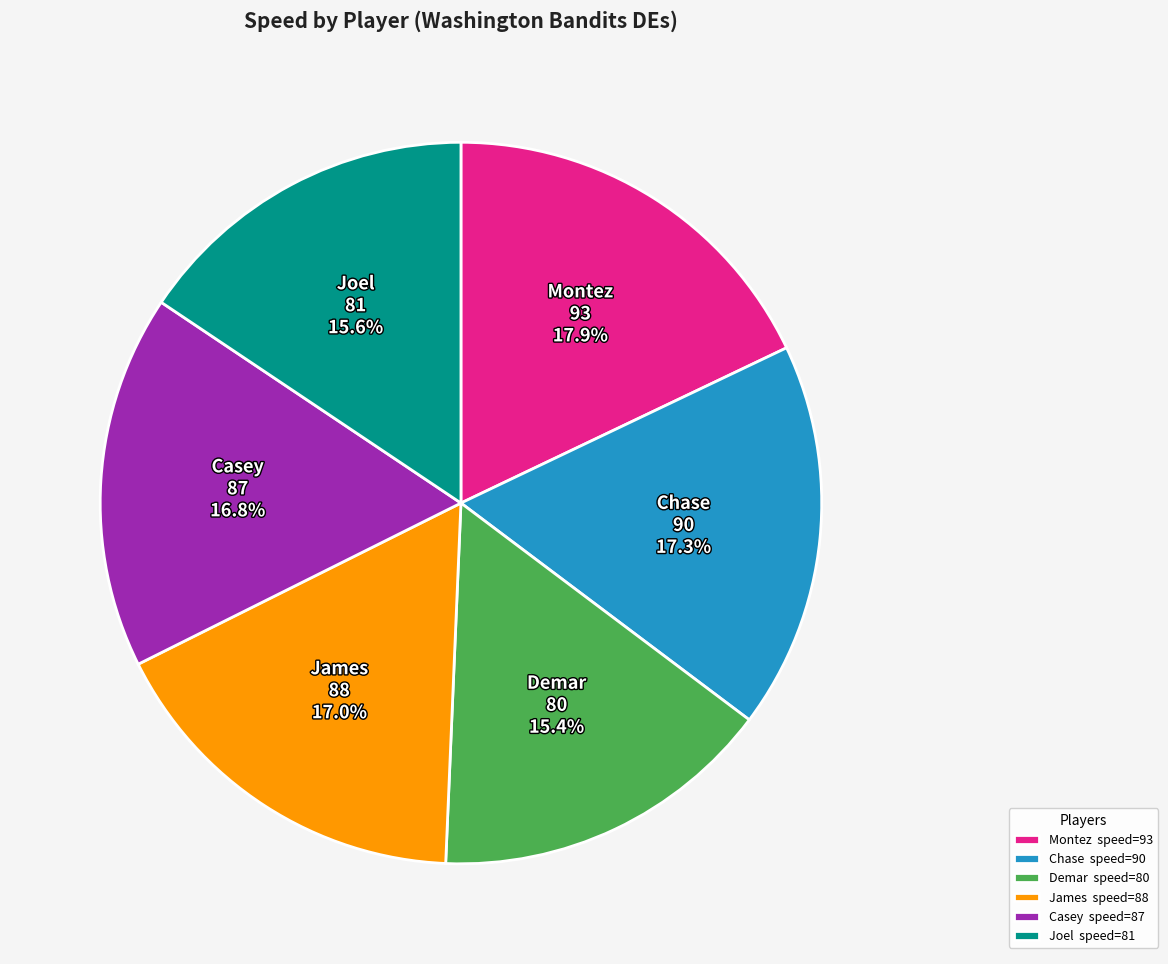

What is the ratio of the value at James to the value at Montez?

0.9